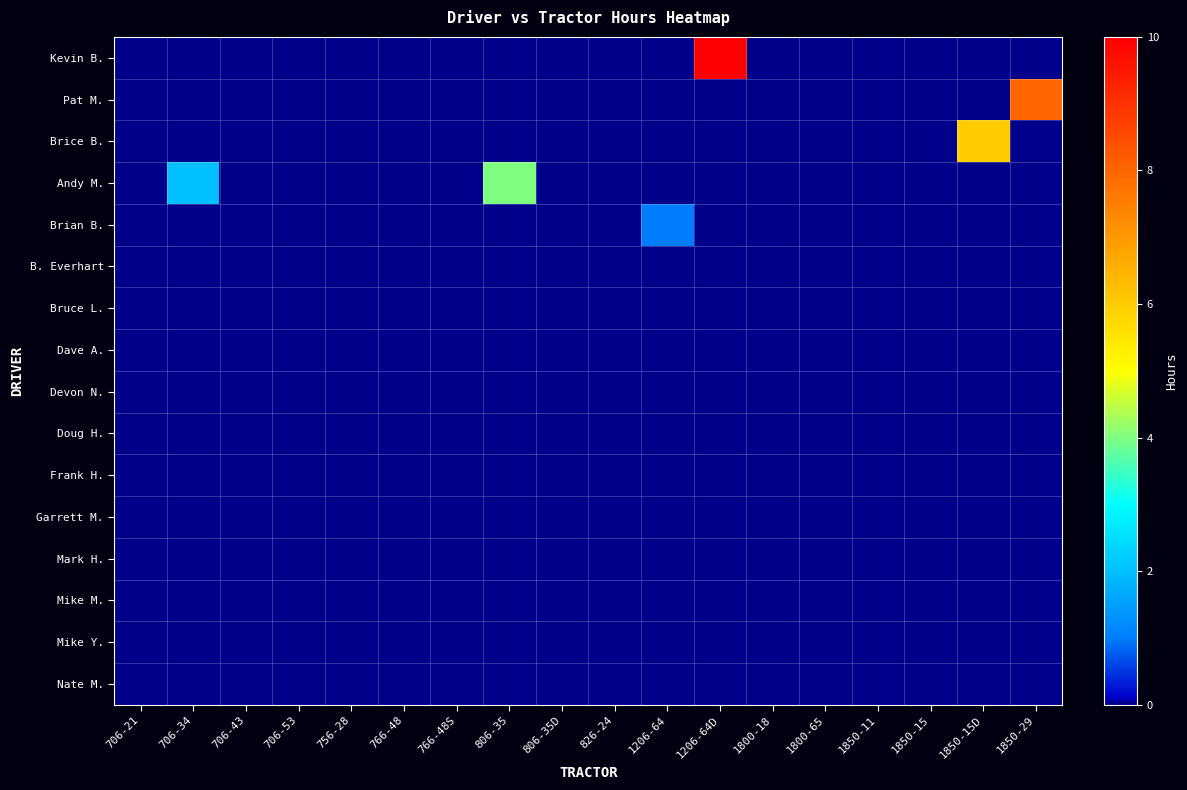

Which category has the highest value across all series?

1206-64D